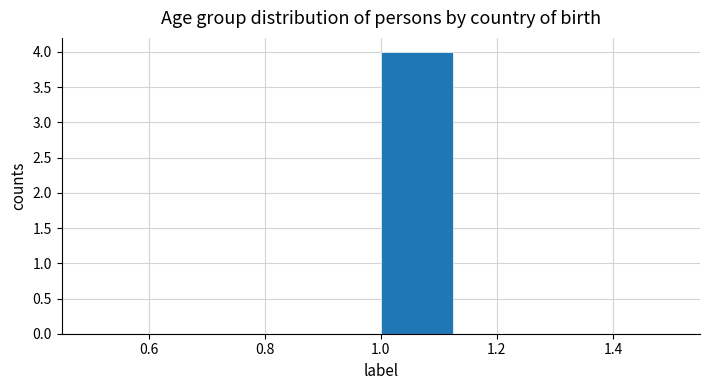

How tall is the bar that spans 1.000 to 1.125 on the x-axis? Neither the bar edges nor the heights are printed on the chart, so give them approximately, as read against the axes.

4